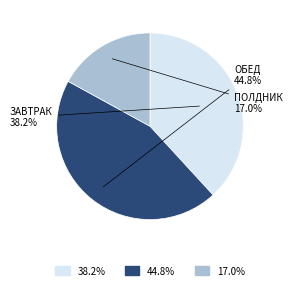

To the nearest percent, what is the average slice percentage?

33%